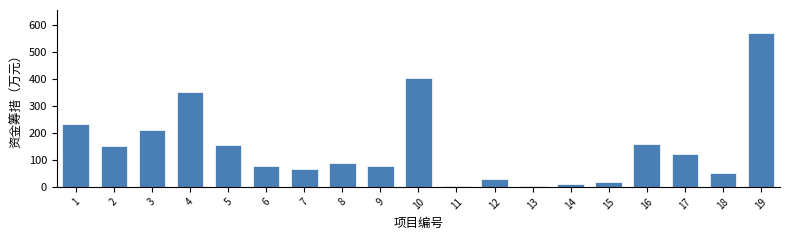

The value at 1 is 96.9. True or false?

False